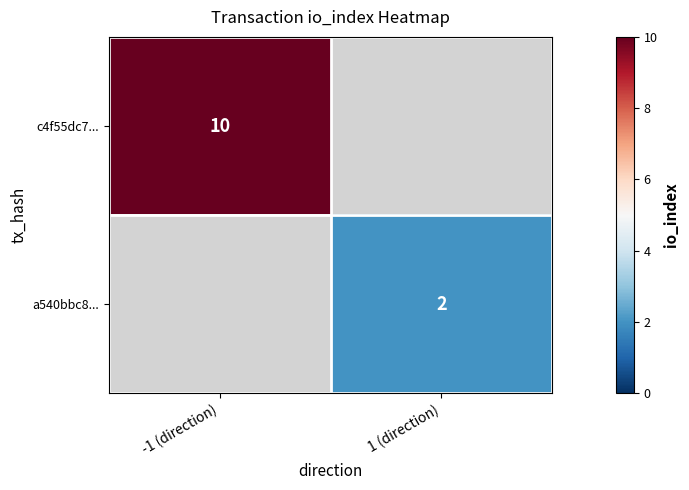

Between 1 (direction) and -1 (direction), which is larger?

-1 (direction)